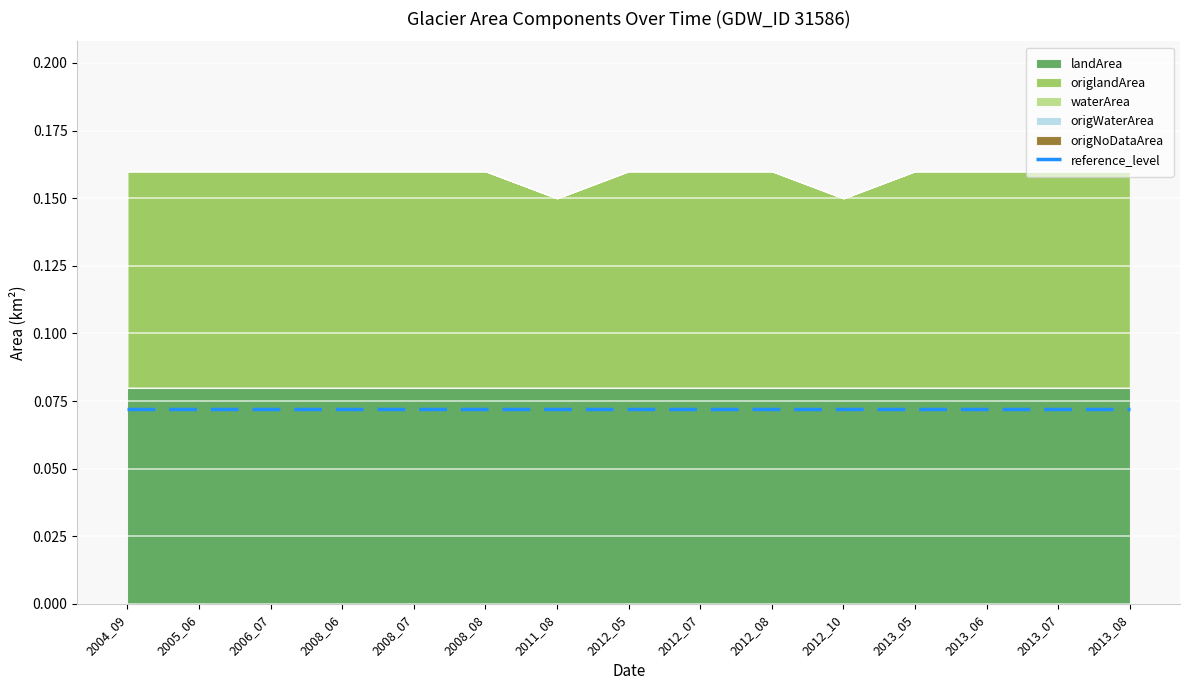

What is the difference between the highest and lowest values at 2012_05?

0.1